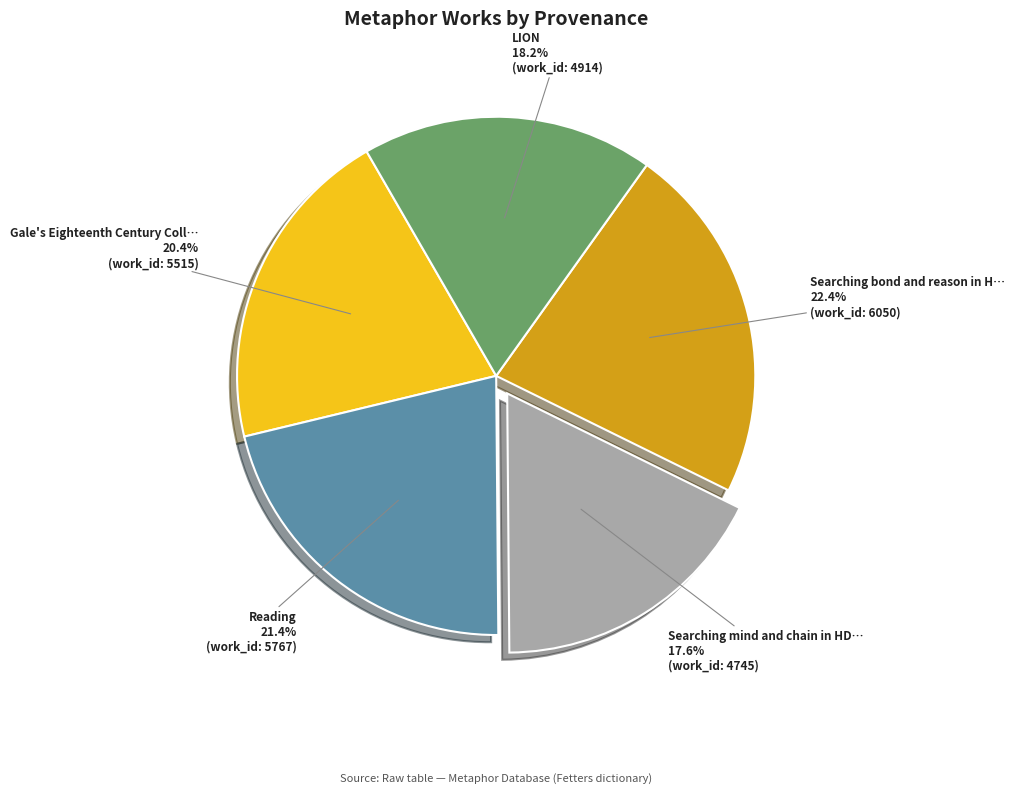

Is there any slice that represents more than half of the pie?

No